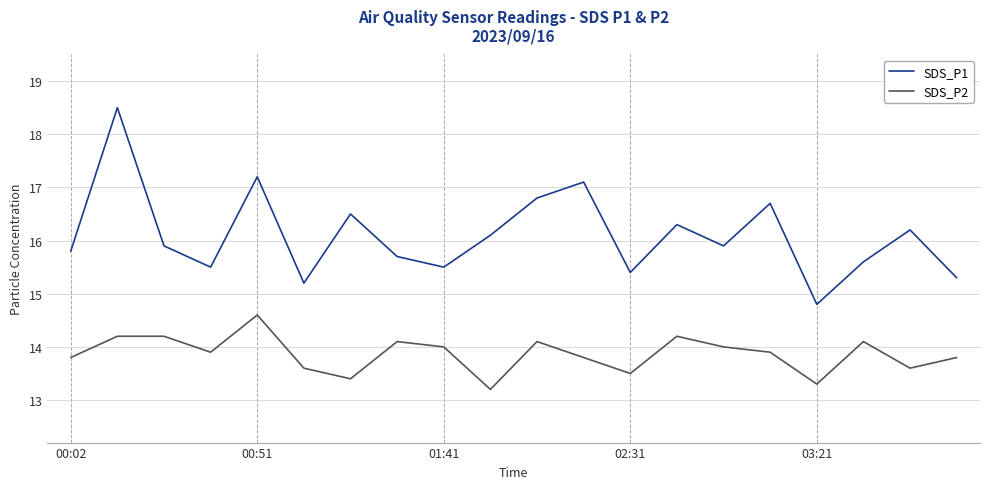

Reading left to right, transcribe all the data shown in this chart.

SDS_P1: 15.8	18.5	15.9	15.5	17.2	15.2	16.5	15.7	15.5	16.1	16.8	17.1	15.4	16.3	15.9	16.7	14.8	15.6	16.2	15.3
SDS_P2: 13.8	14.2	14.2	13.9	14.6	13.6	13.4	14.1	14.0	13.2	14.1	13.8	13.5	14.2	14.0	13.9	13.3	14.1	13.6	13.8